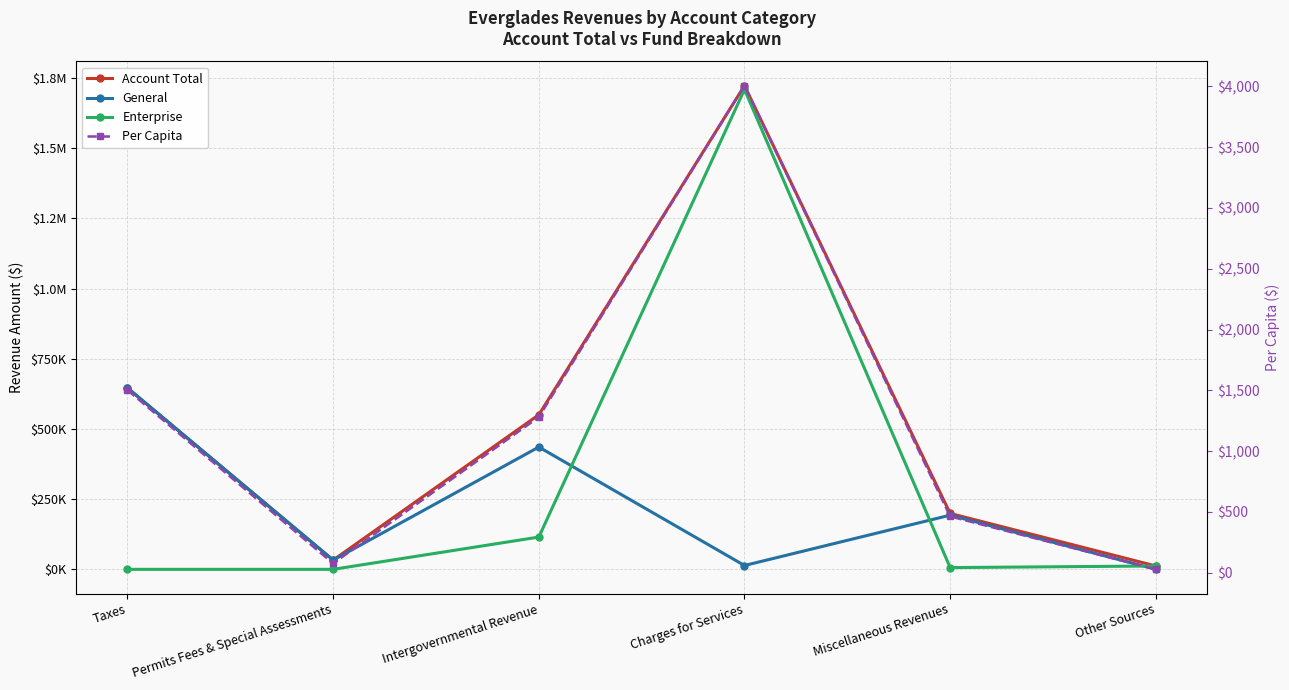

True or false: General has more than 0 points higher than both neighbors.

True